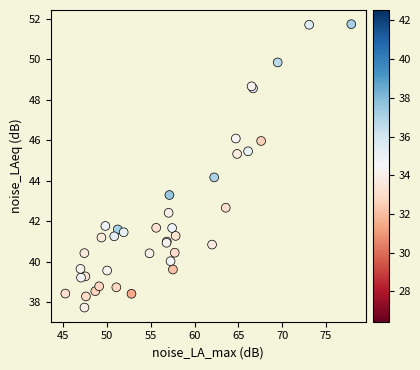

What Y value in the scatter plot is closest to 44?

44.2